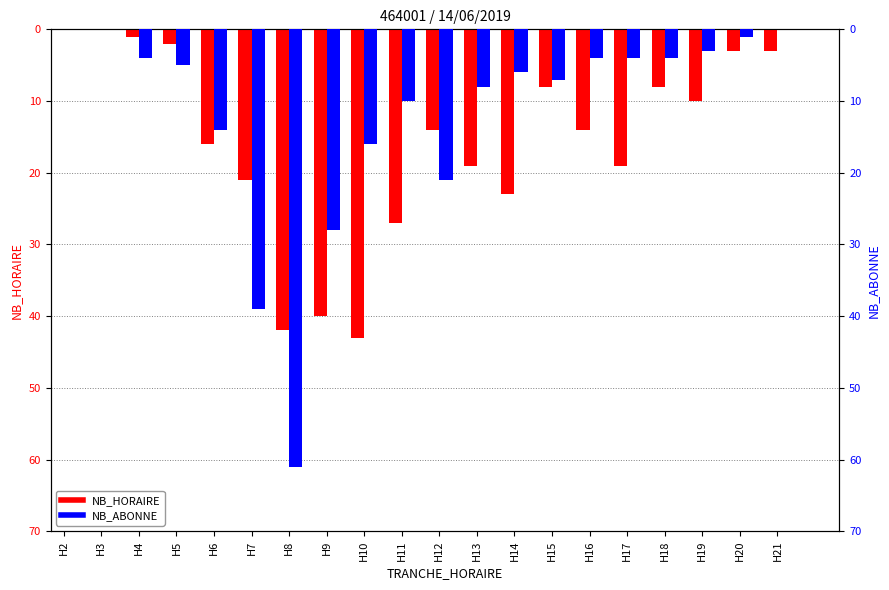

Reading left to right, extract all data points from this chart.

NB_HORAIRE: H2=0	H3=0	H4=1	H5=2	H6=16	H7=21	H8=42	H9=40	H10=43	H11=27	H12=14	H13=19	H14=23	H15=8	H16=14	H17=19	H18=8	H19=10	H20=3	H21=3
NB_ABONNE: H2=0	H3=0	H4=4	H5=5	H6=14	H7=39	H8=61	H9=28	H10=16	H11=10	H12=21	H13=8	H14=6	H15=7	H16=4	H17=4	H18=4	H19=3	H20=1	H21=0